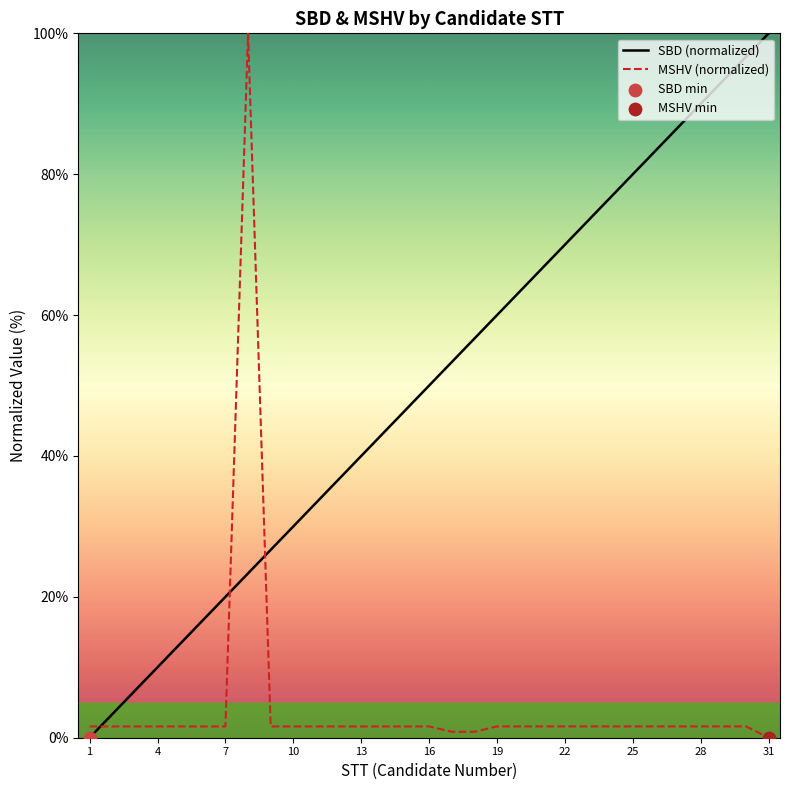

At how many categories does at least one series exceed 39?

20